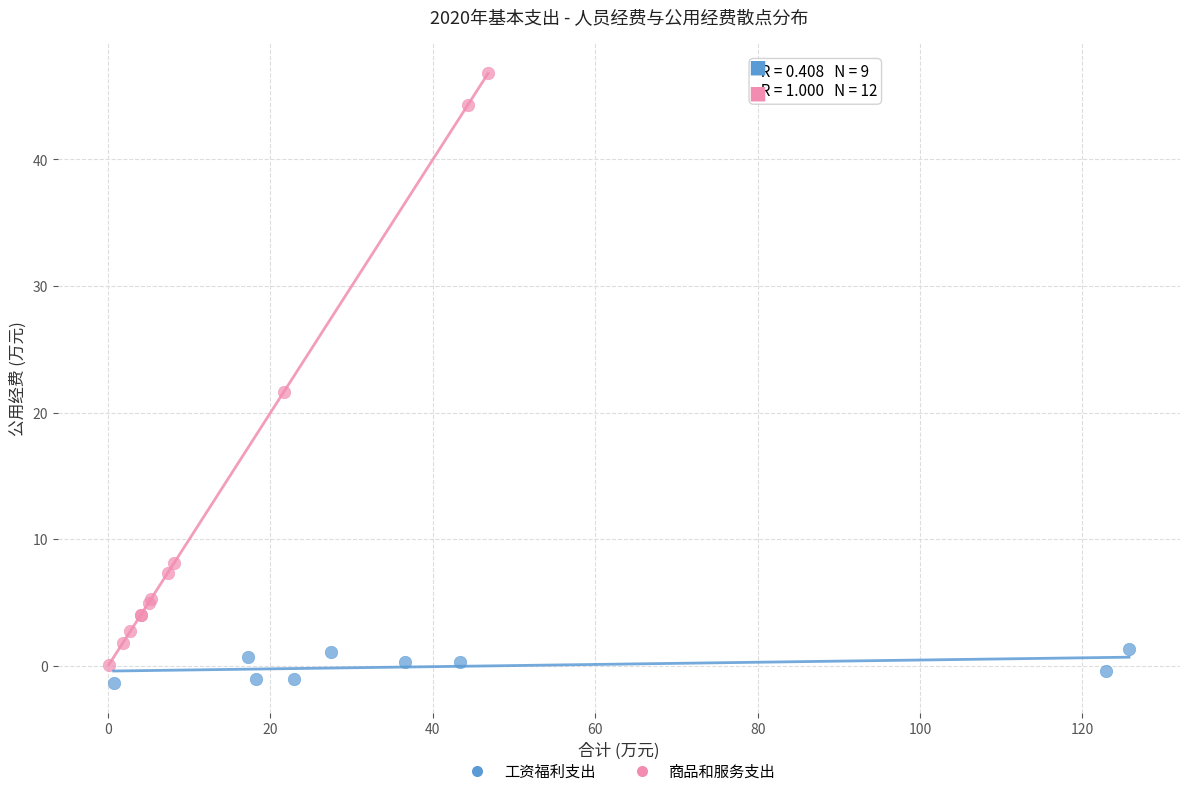

Which series contains the highest Y value?

商品和服务支出